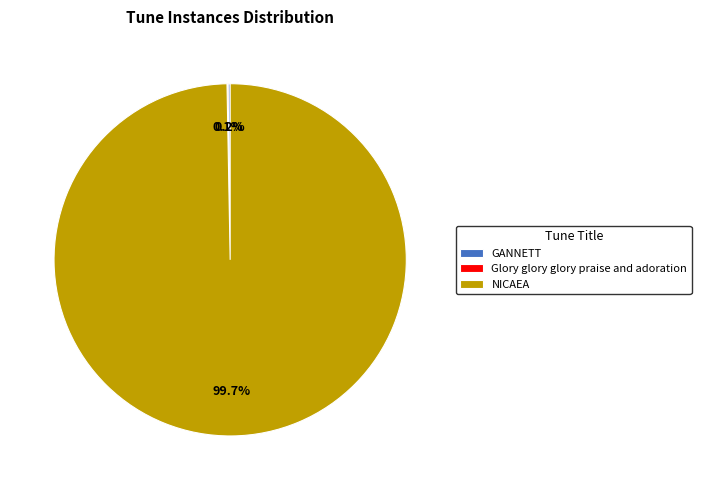

Is it true that NICAEA is 94% of the pie?

False